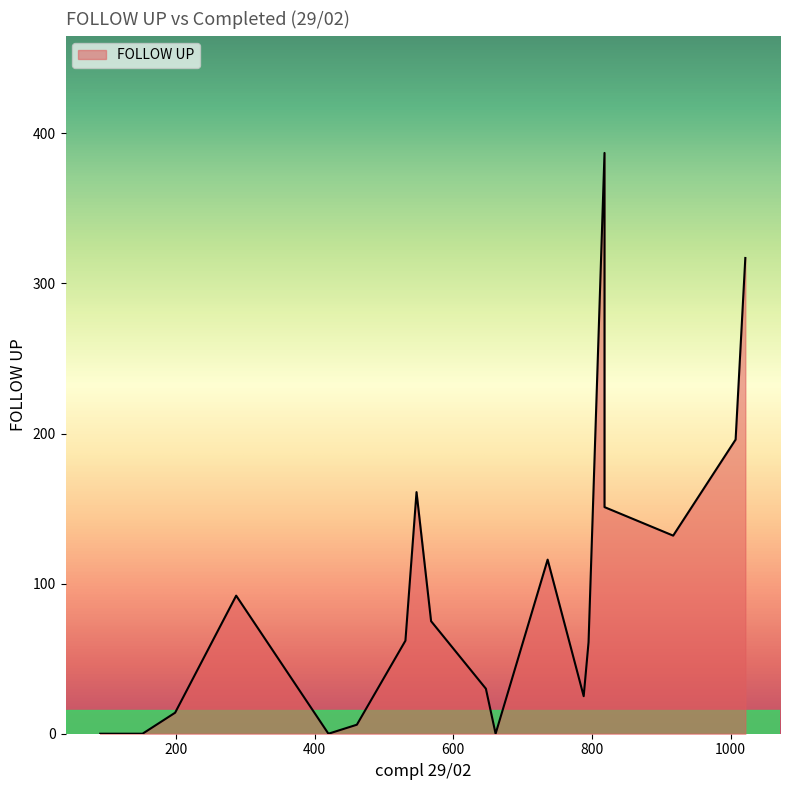

Rank the categories by value from highest to lowest.

818, 1021, 1007, 547, 818, 917, 736, 287, 568, 531, 795, 647, 788, 199, 461, 661, 152, 92, 140, 420, 124, 91